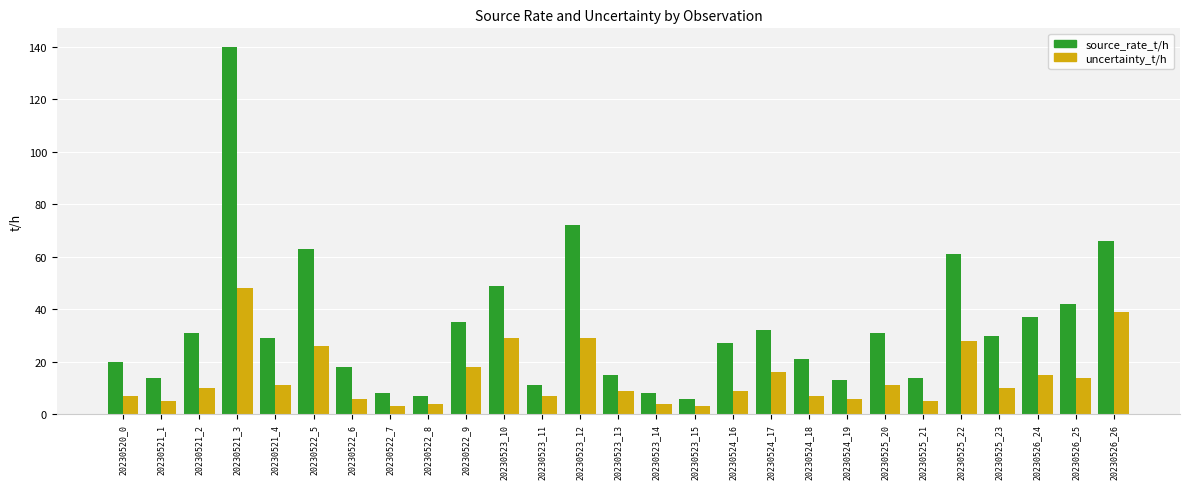

Rank the series at 20230521_4 from highest to lowest value.

source_rate_t/h, uncertainty_t/h